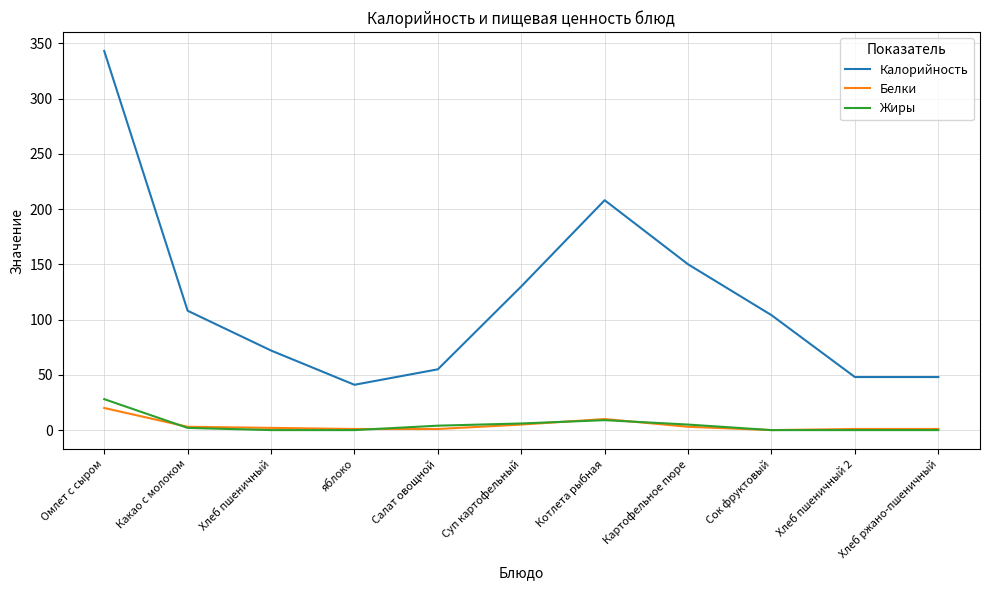

Which series has the largest total across all categories?

Калорийность